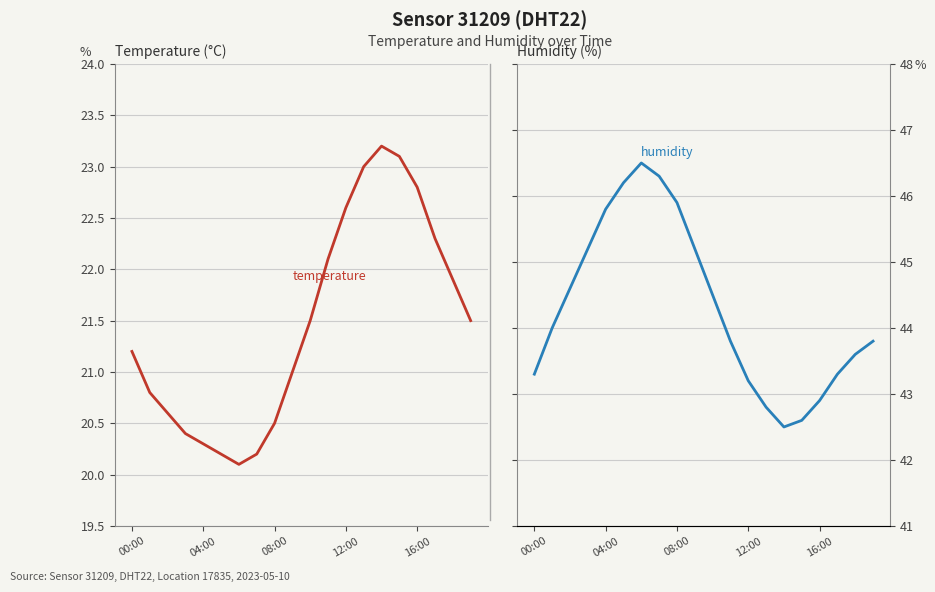

True or false: temperature has more than 2 points higher than both neighbors.

False